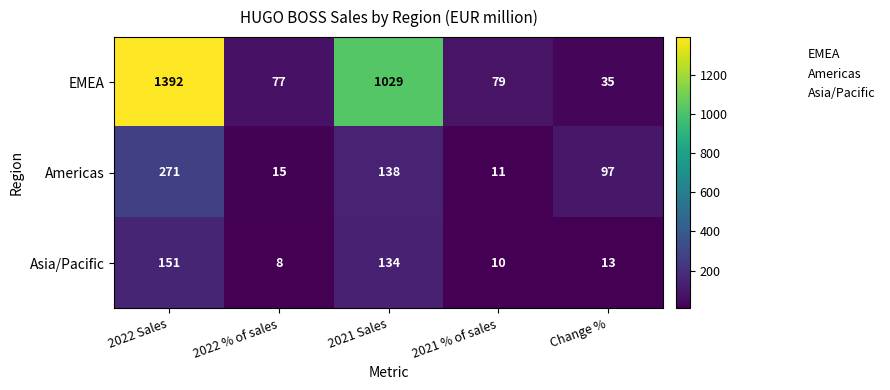

What is the sum of all EMEA values?

2612